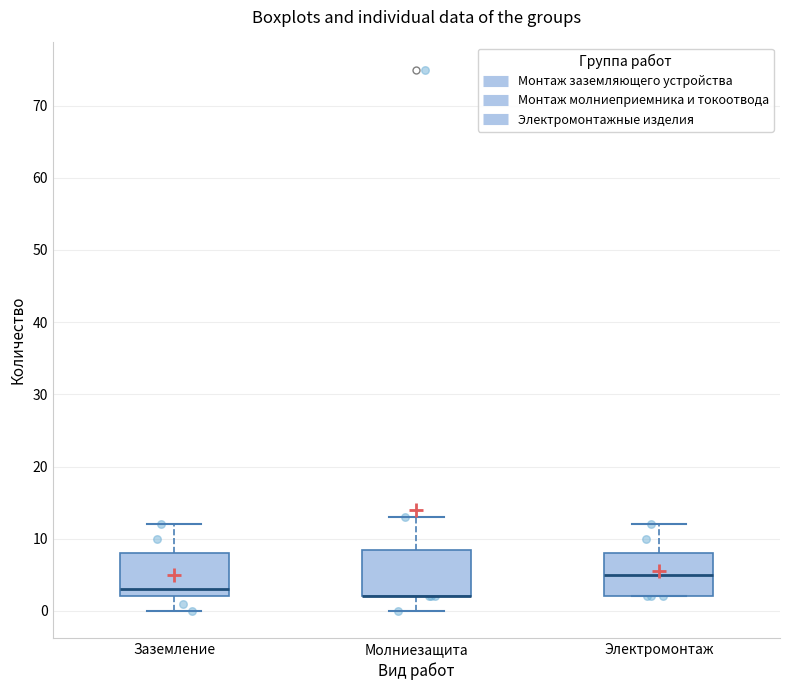

Where does the lower whisker of the box for Молниезащита end on the y-axis? The values are not printed on the chart, so give them approximately, as read against the axis.

0